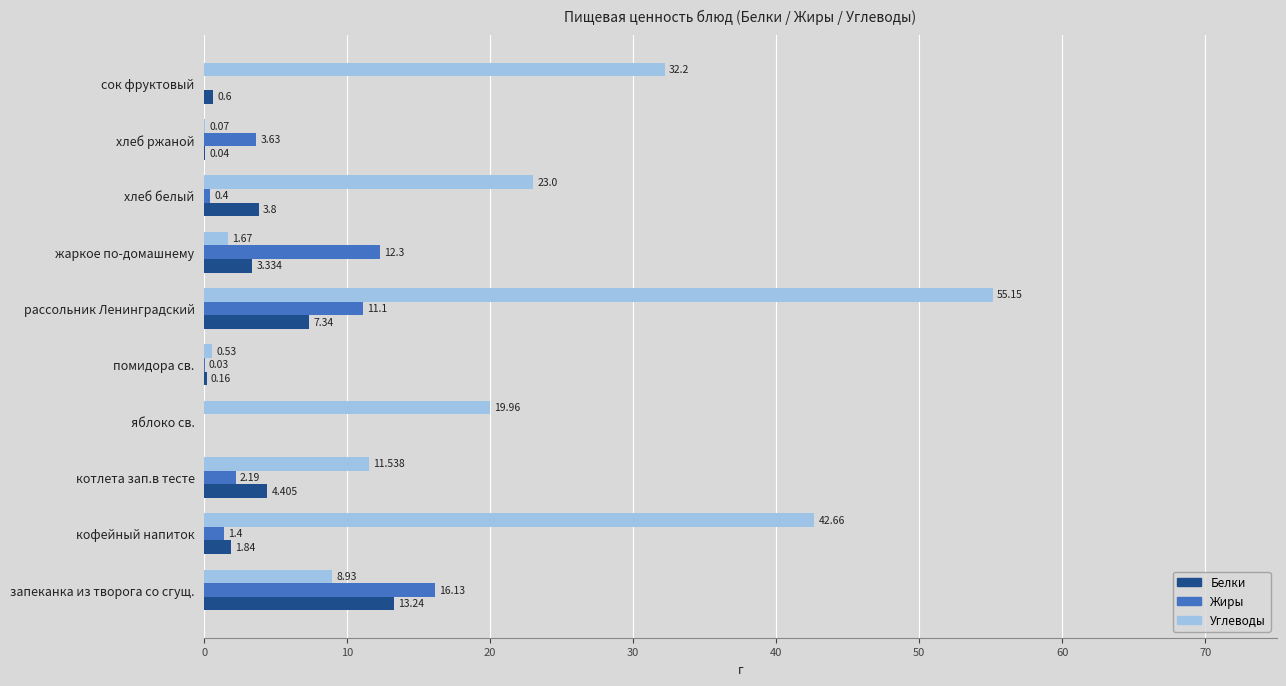

What is the average value of the Углеводы series?

19.6